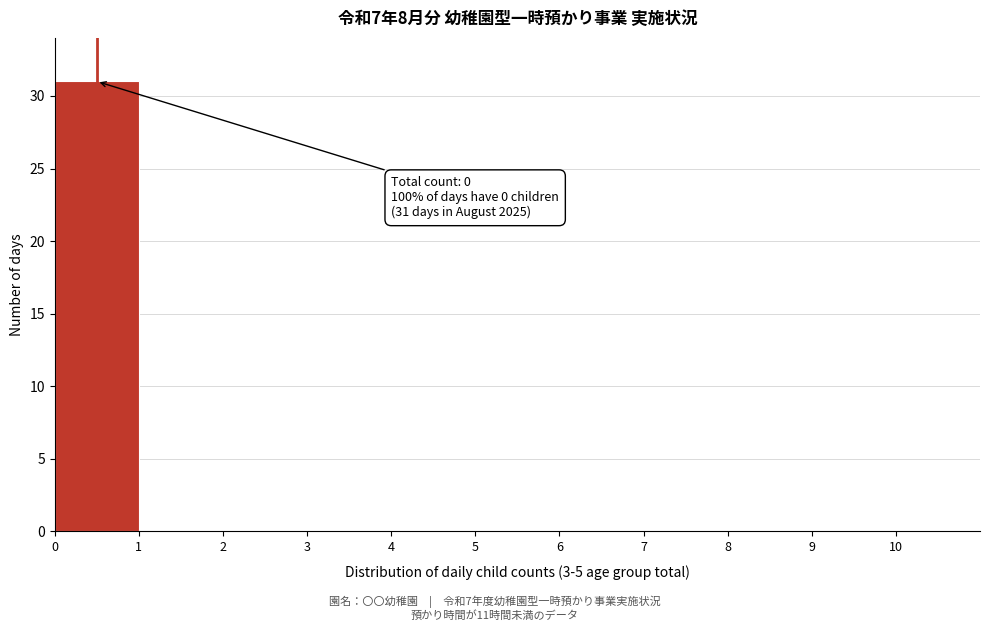

Over which range of the x-axis is the bar tallest?

0 to 1